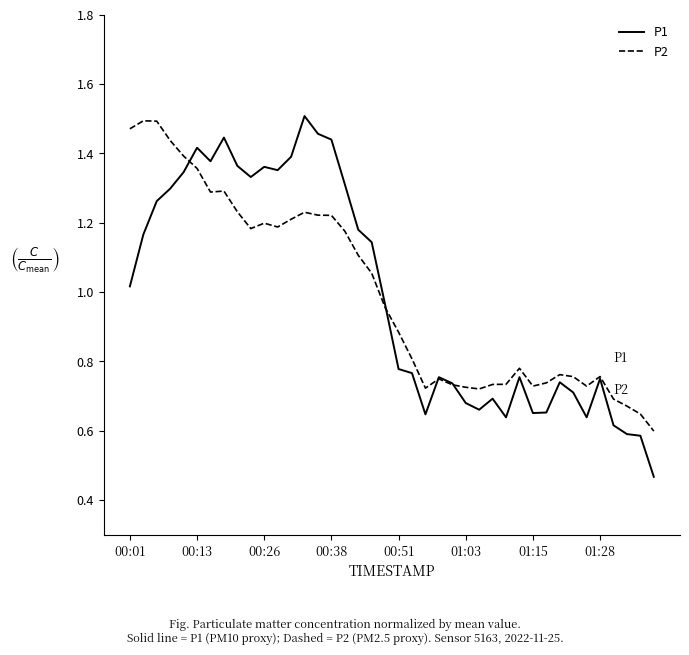

Reading left to right, list all the values displayed in this chart.

P1: 1.0	1.2	1.3	1.3	1.3	1.4	1.4	1.4	1.4	1.3	1.4	1.4	1.4	1.5	1.5	1.4	1.3	1.2	1.1	1.0	0.8	0.8	0.6	0.8	0.7	0.7	0.7	0.7	0.6	0.8	0.7	0.7	0.7	0.7	0.6	0.8	0.6	0.6	0.6	0.5
P2: 1.5	1.5	1.5	1.4	1.4	1.4	1.3	1.3	1.2	1.2	1.2	1.2	1.2	1.2	1.2	1.2	1.2	1.1	1.1	1.0	0.9	0.8	0.7	0.7	0.7	0.7	0.7	0.7	0.7	0.8	0.7	0.7	0.8	0.8	0.7	0.8	0.7	0.7	0.6	0.6